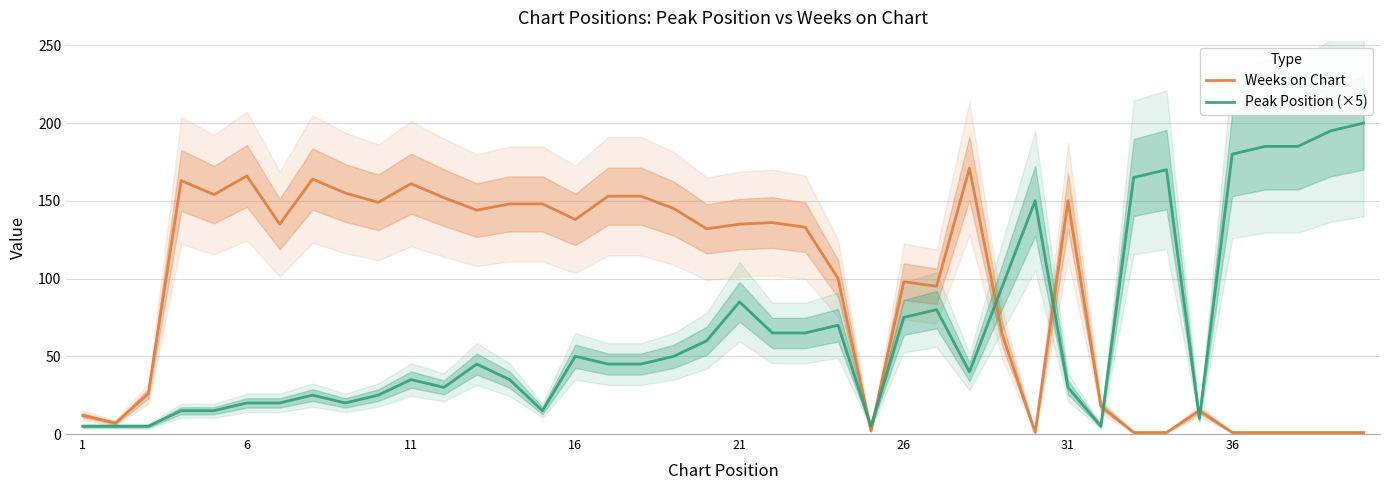

What is the minimum value for Weeks on Chart?

1